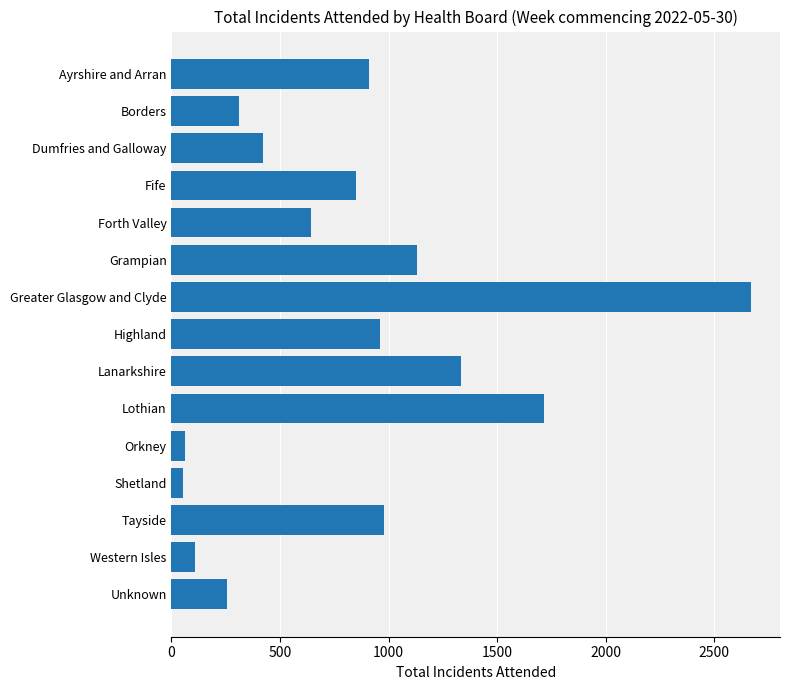

Which label corresponds to the largest value in the chart?

Greater Glasgow and Clyde